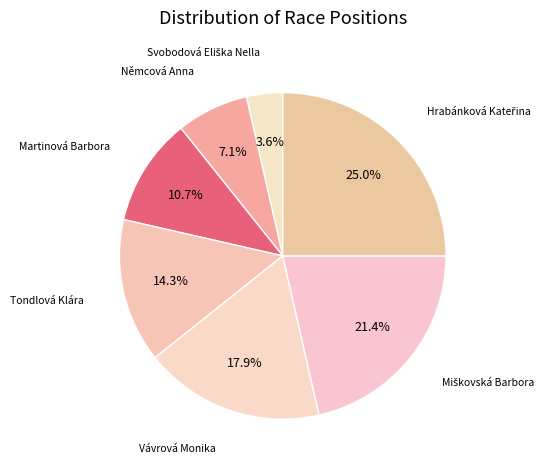

What is the largest slice in the pie chart?

Hrabánková Kateřina